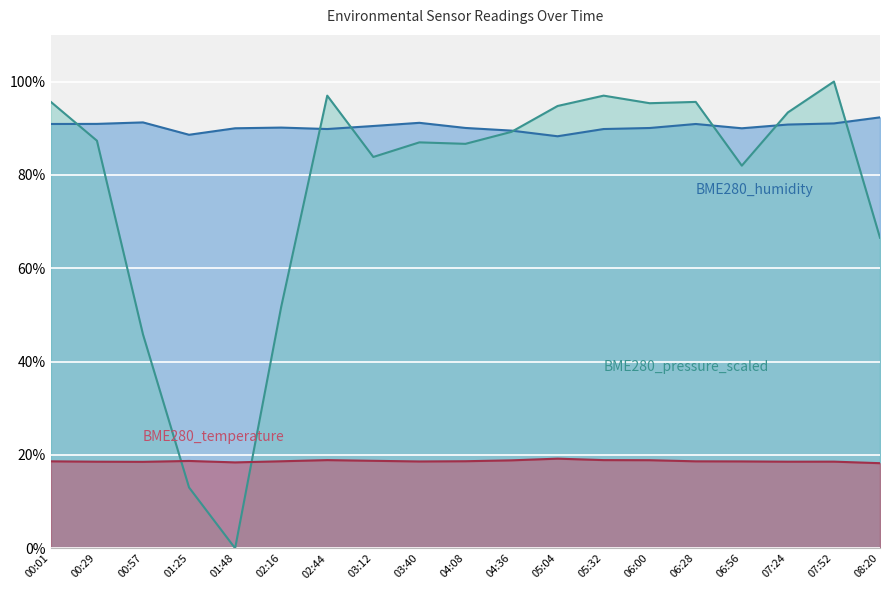

What is the label of the 9th point from the right?

04:36